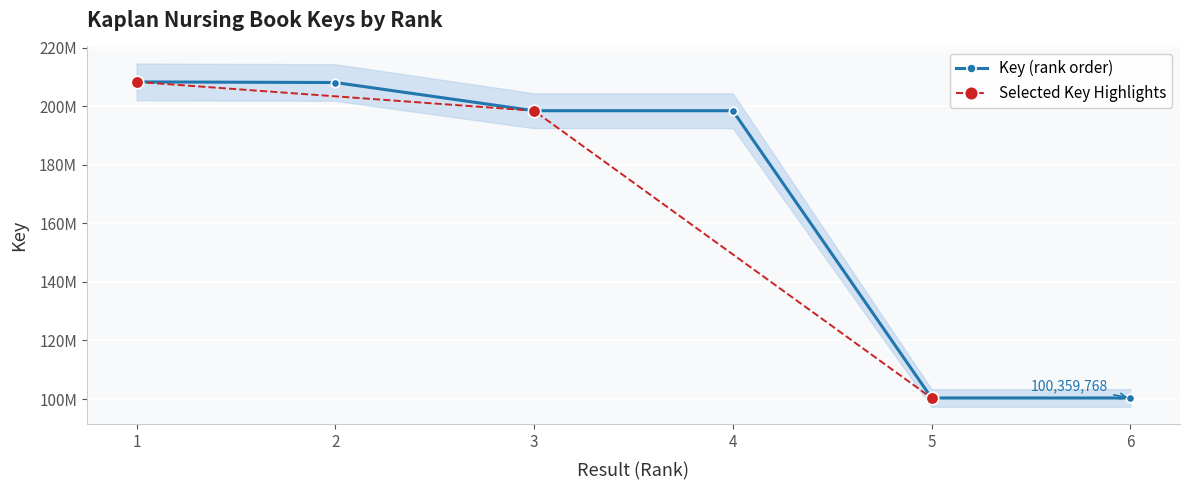

True or false: the data shows 76450879 at 2.

False